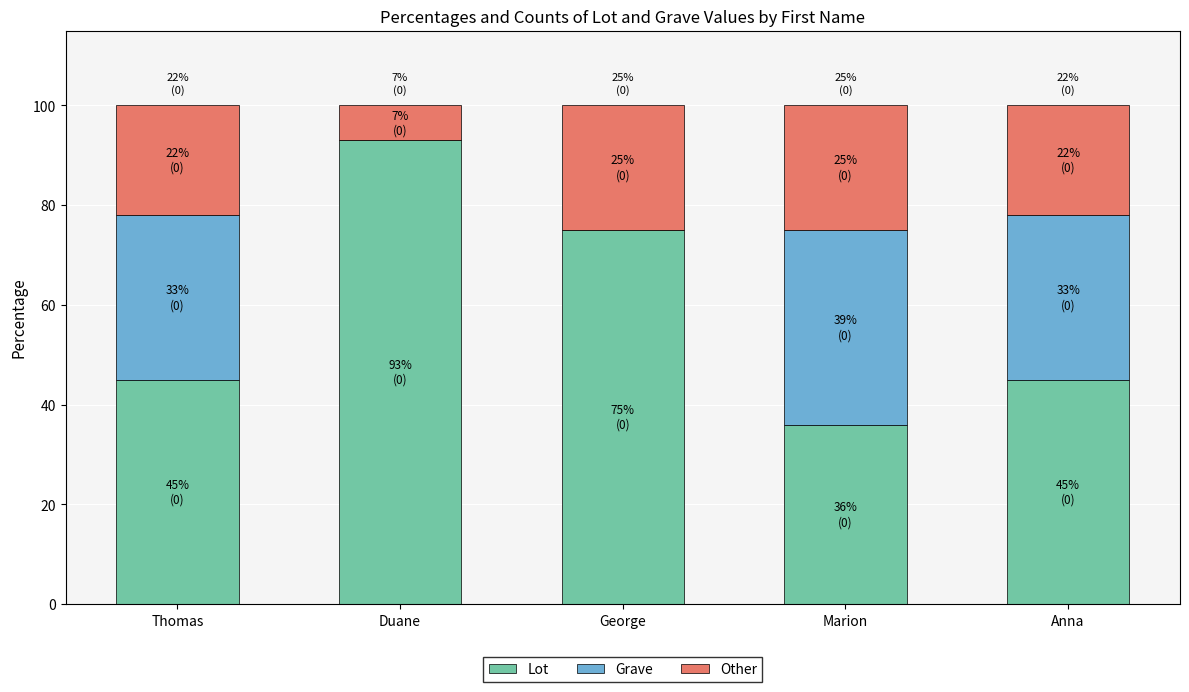

What is the sum of all Lot values?

294